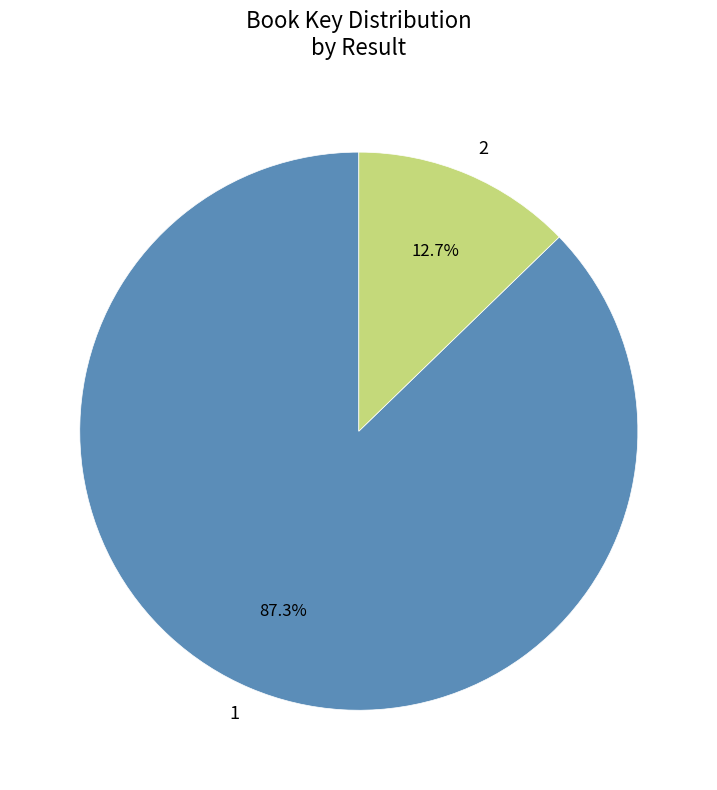

What is the largest slice in the pie chart?

1